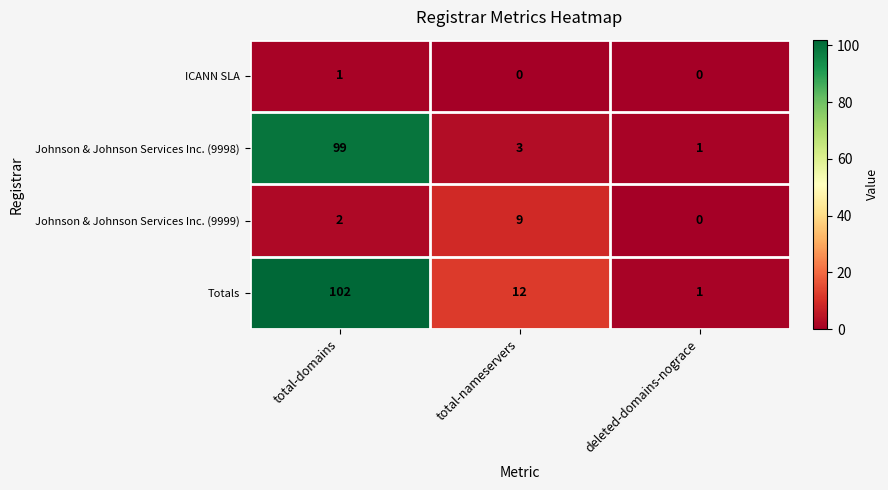

At which label is Totals closest to 51?

total-nameservers